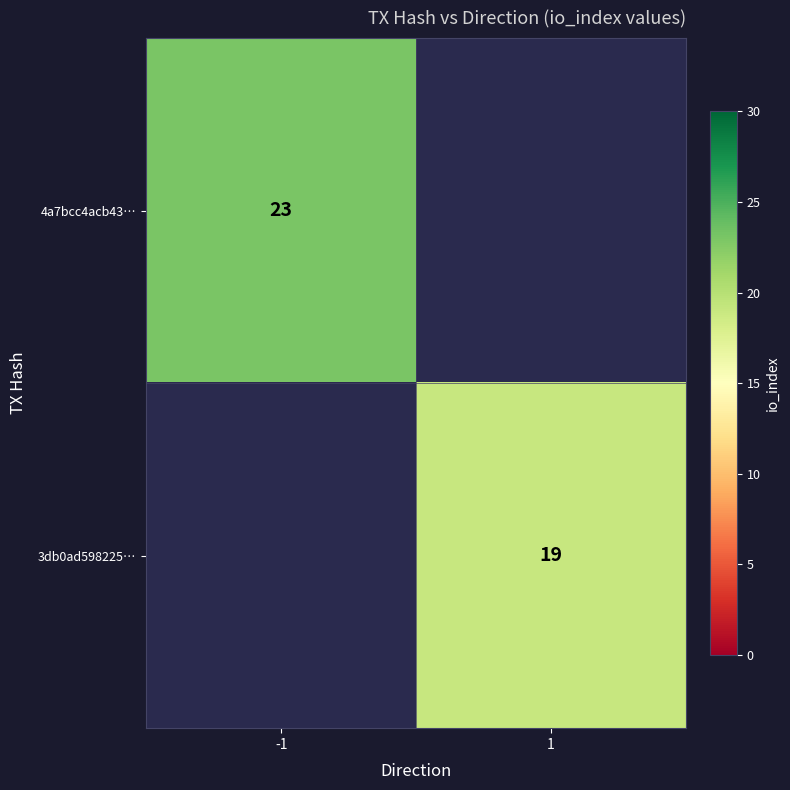

The 3db0ad598225… series shows 10.8 at 1. True or false?

False